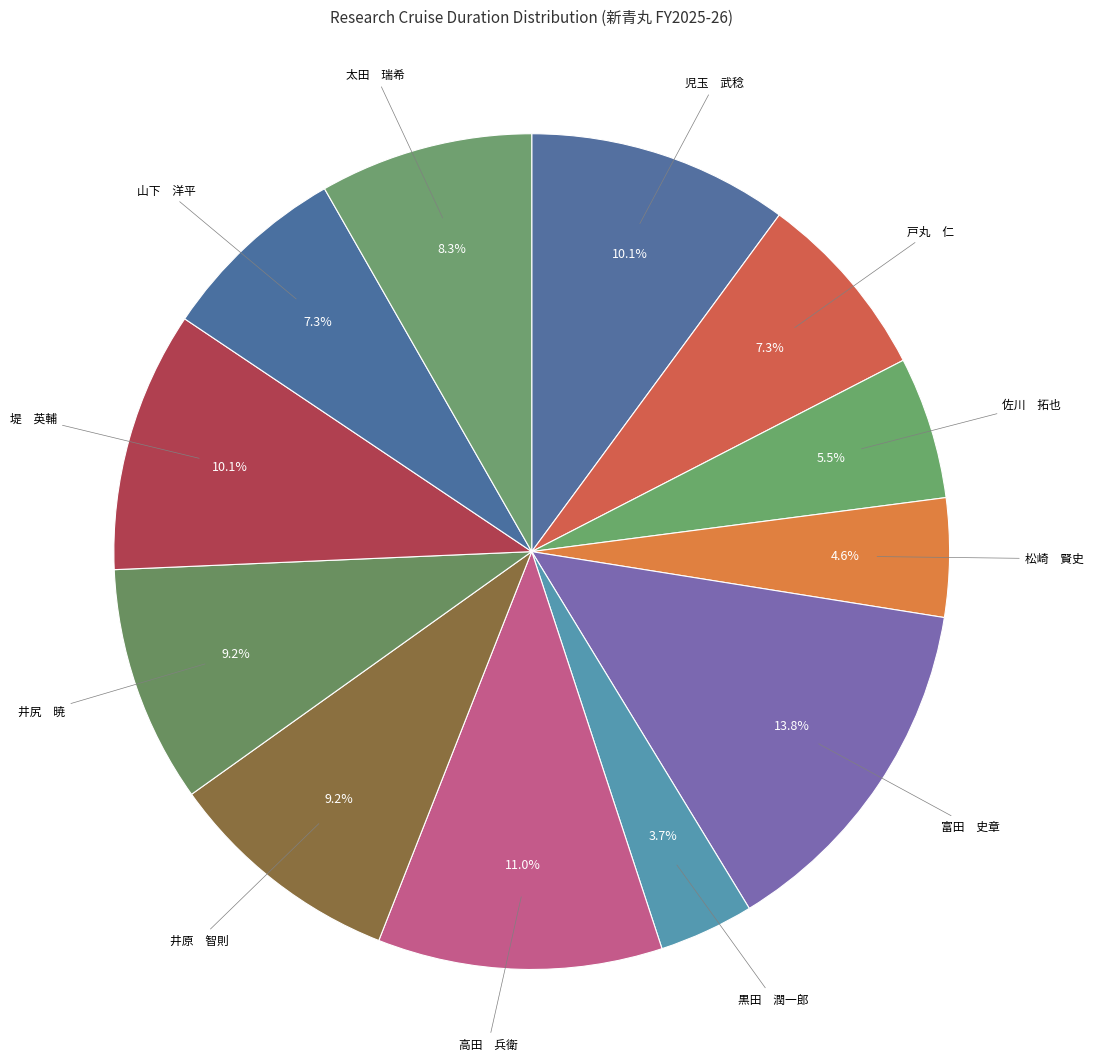

Approximately how many times larger is the value at 山下 洋平 compared to 太田 瑞希?

0.9